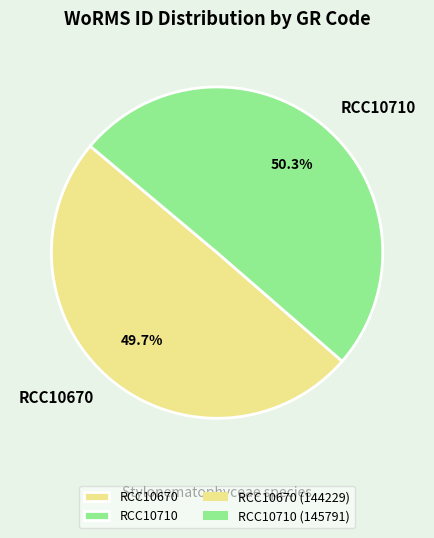

To the nearest percent, what is the difference between the RCC10670 and RCC10710 slice percentages?

1%